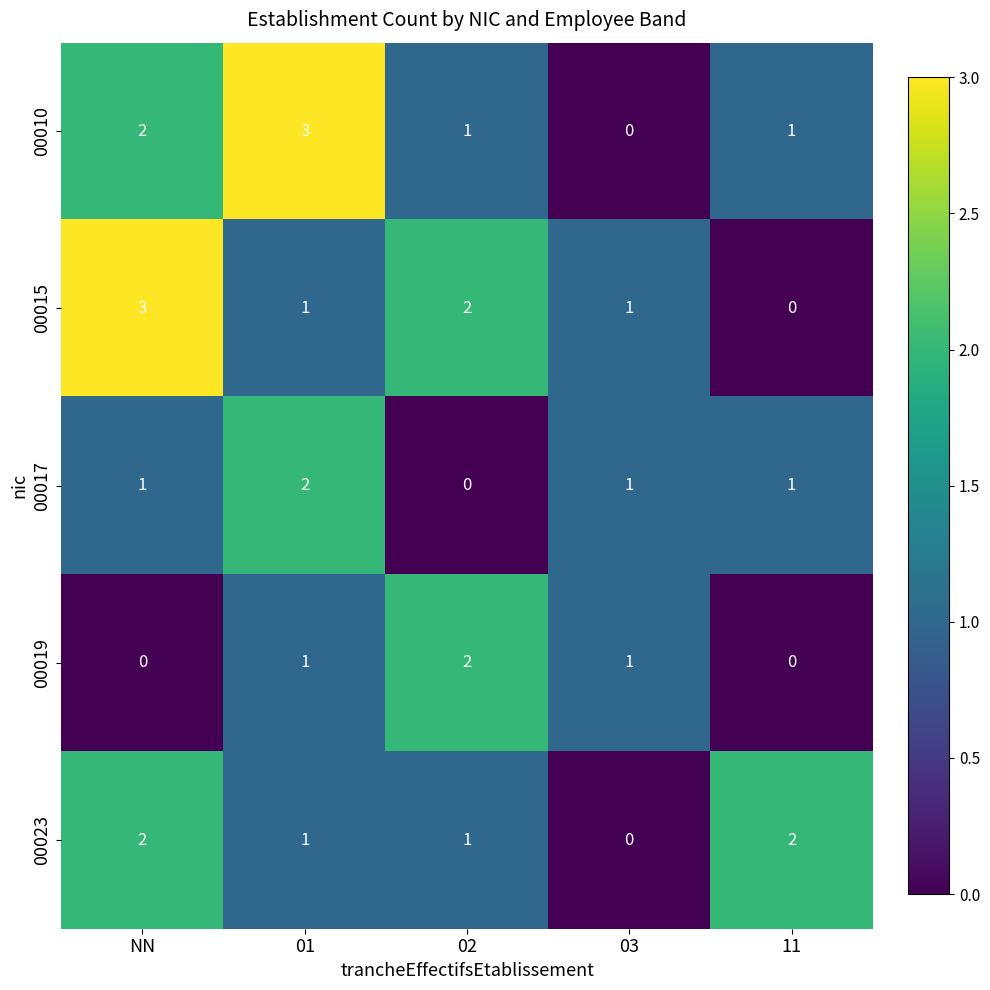

Count the 00010 values in the range 1 to 2.

3